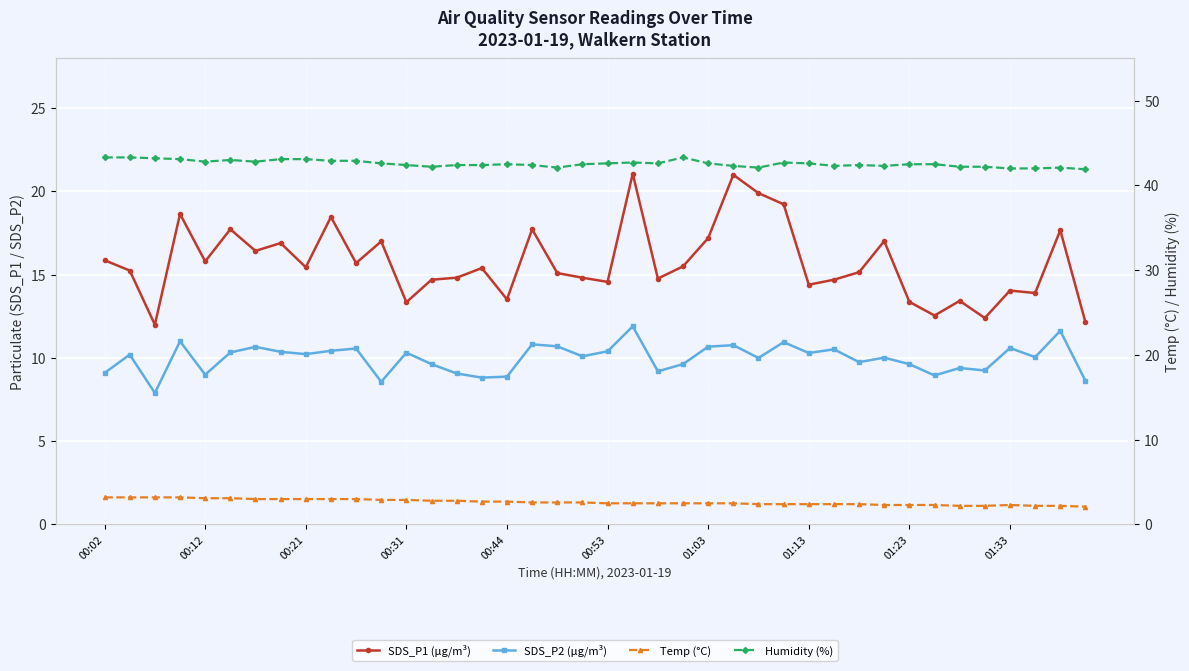

What is the highest value of the Humidity (%) series?

43.3